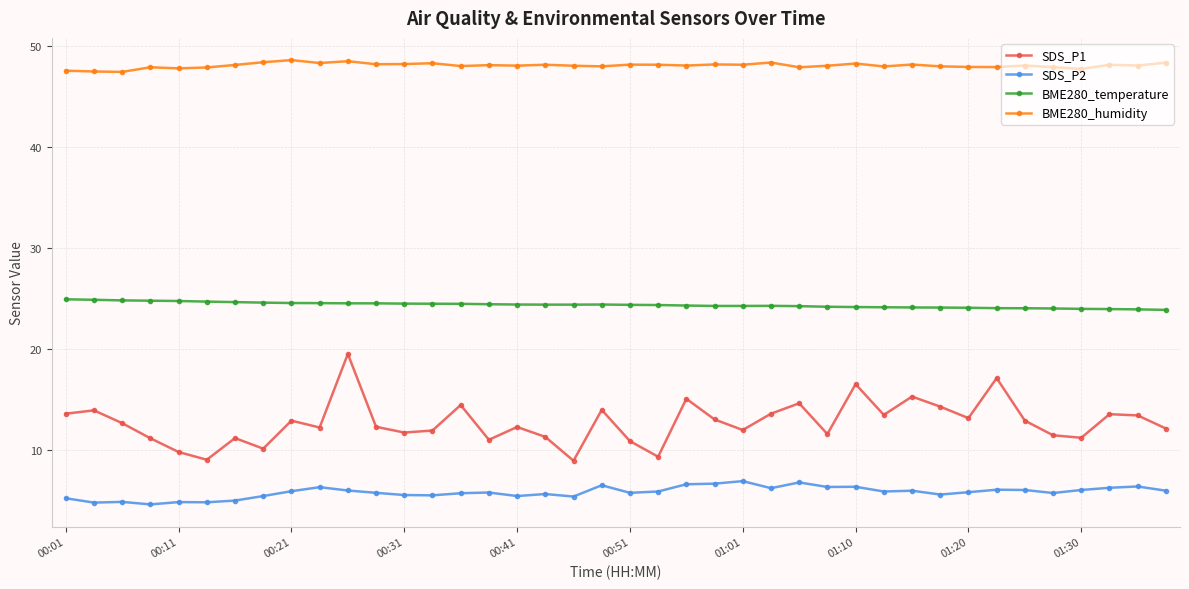

How many lines are shown in the chart?

4